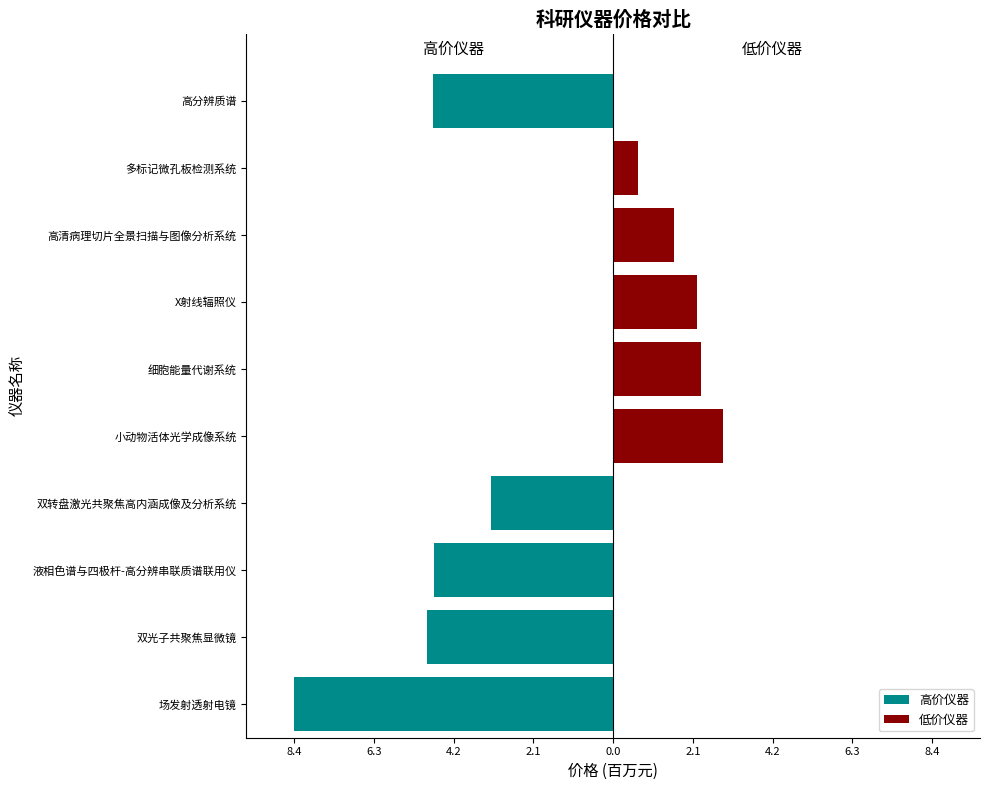

Reading left to right, what are all the values shown in this chart?

高价仪器: -8.4	-4.9	-4.7	-3.2	0.0	0.0	0.0	0.0	0.0	-4.7
低价仪器: 0.0	0.0	0.0	0.0	2.9	2.3	2.2	1.6	0.6	0.0